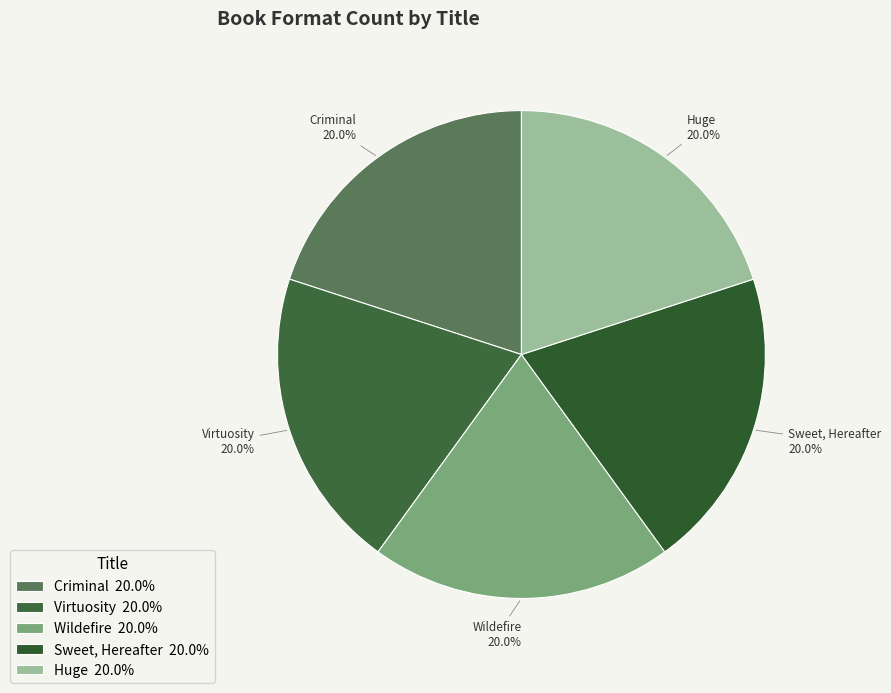

Is there a majority slice in this chart?

No